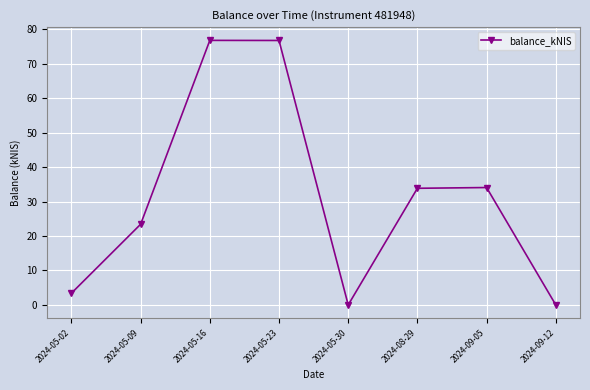

What value does the data have at 2024-08-29?

33.9